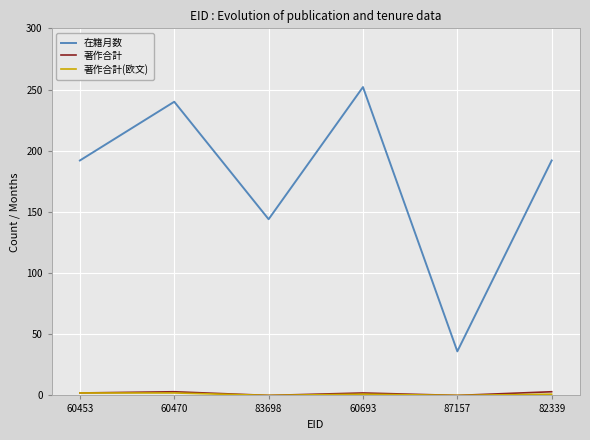

The value of 在籍月数 at 60470 is 240. True or false?

True